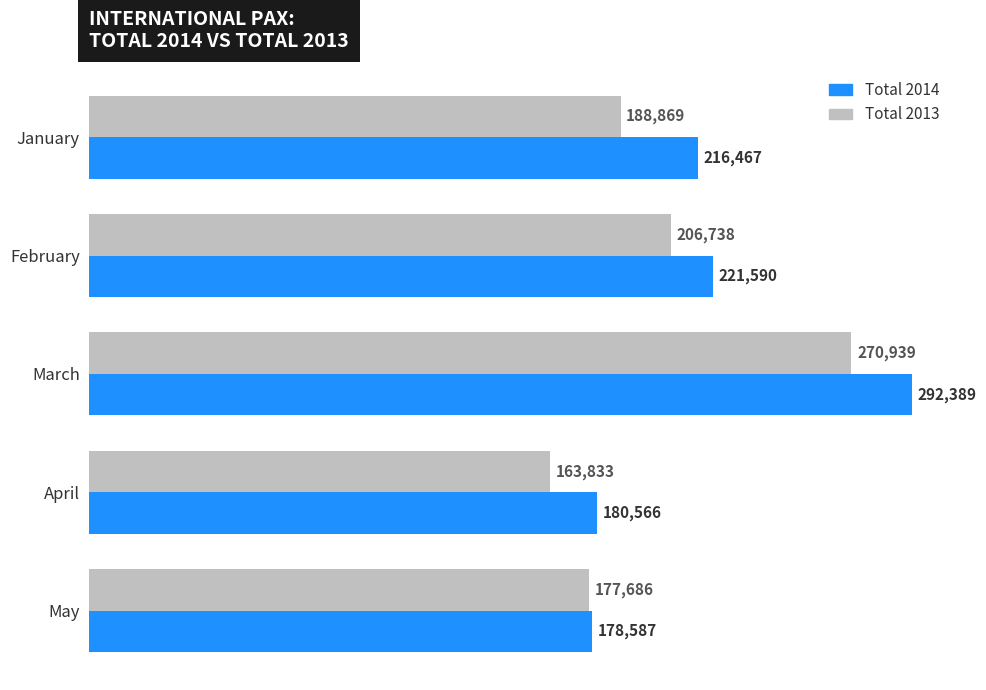

Which category has the lowest value in the Total 2014 series?

May